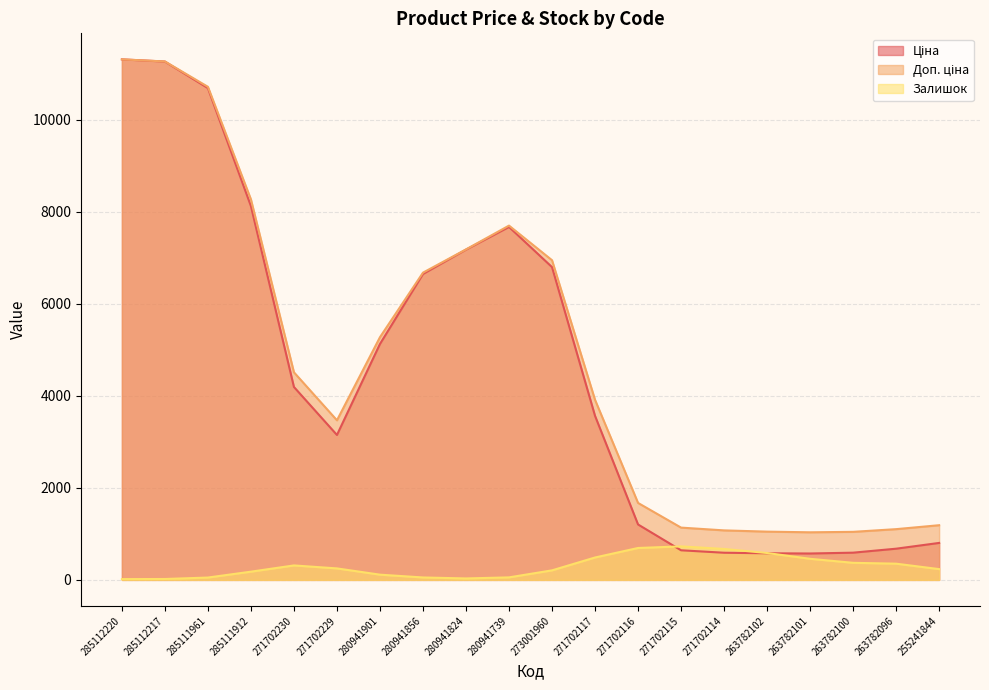

What is the highest value of the Залишок series?

728.0